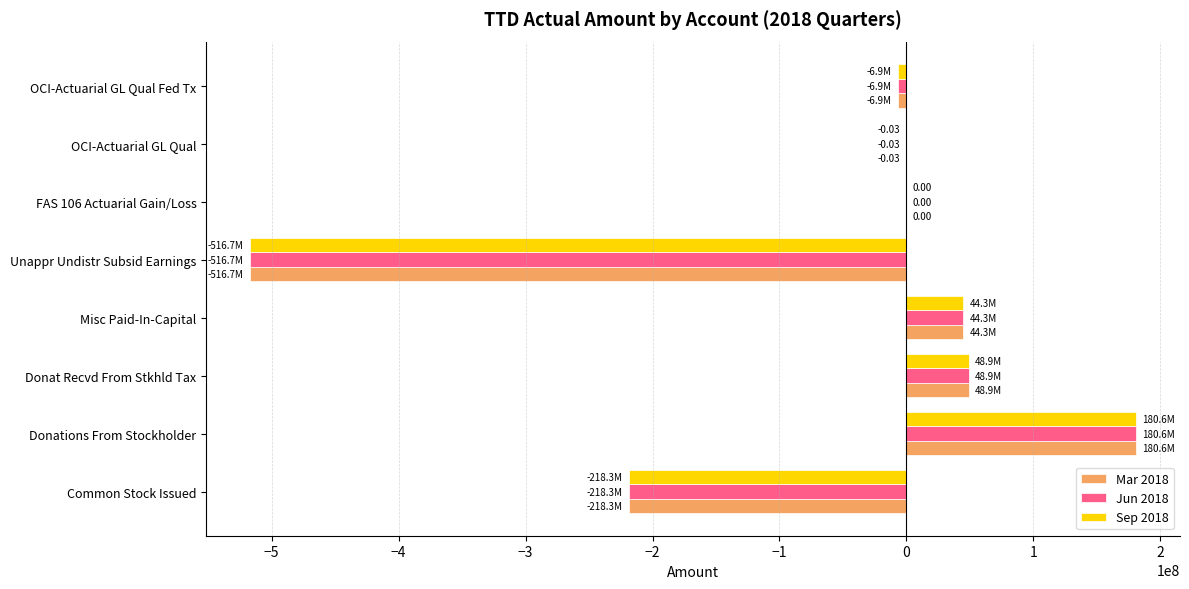

How many data points does each series have?

8